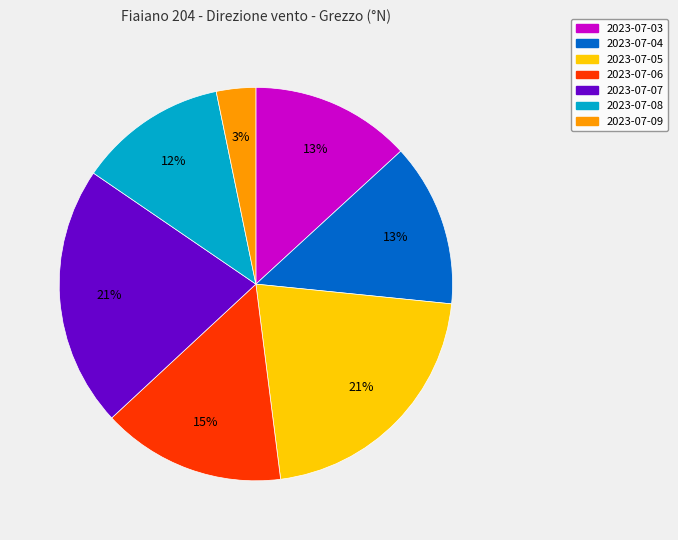

To the nearest percent, what is the average slice percentage?

14%